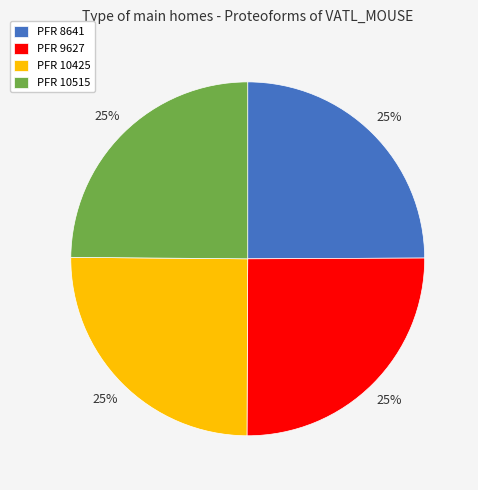

Approximately how many times larger is the value at PFR 8641 compared to PFR 10515?

1.0